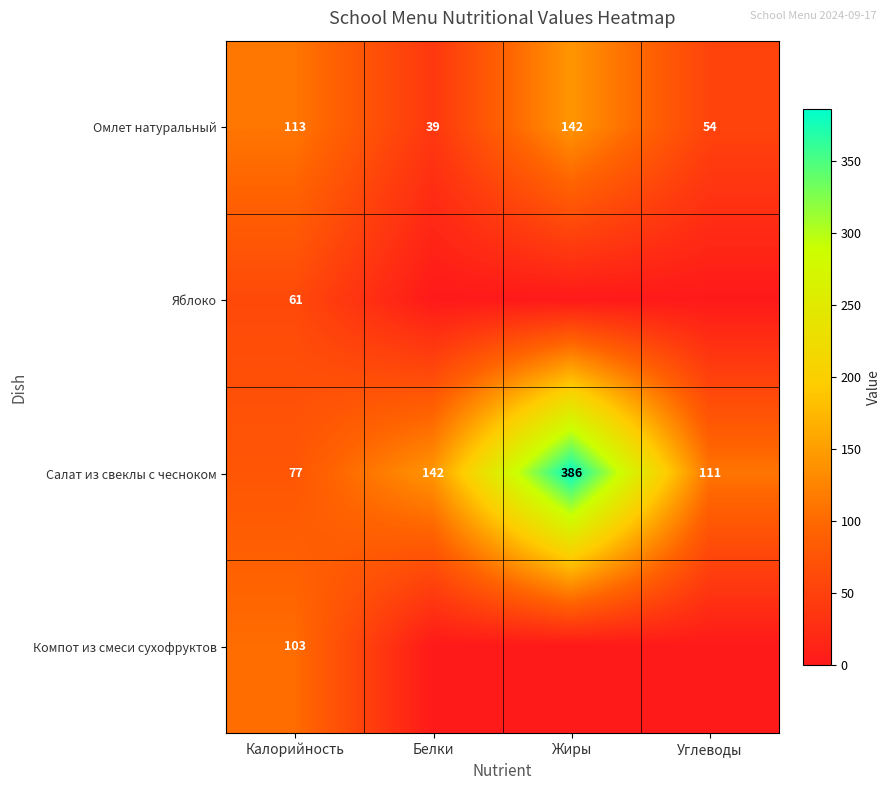

The Салат из свеклы с чесноком series shows 142 at Белки. True or false?

True